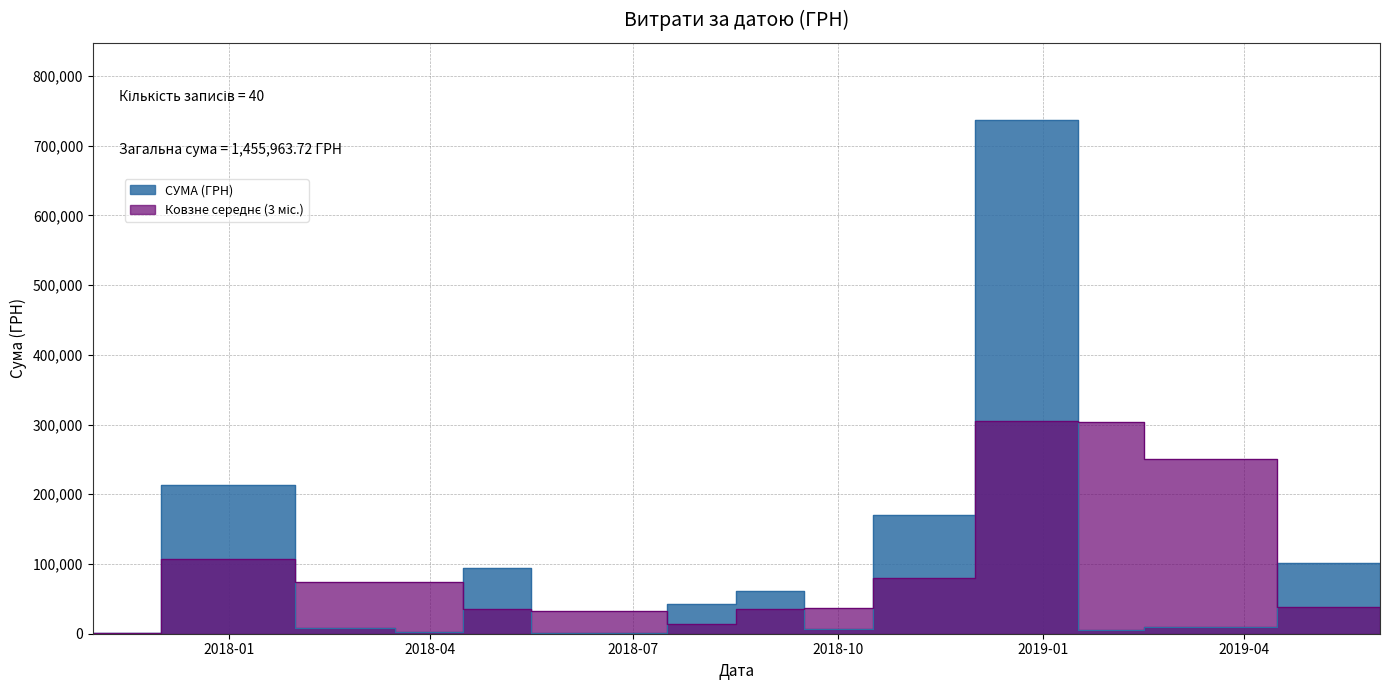

What is the value of the 38th point from the left?

4294.0